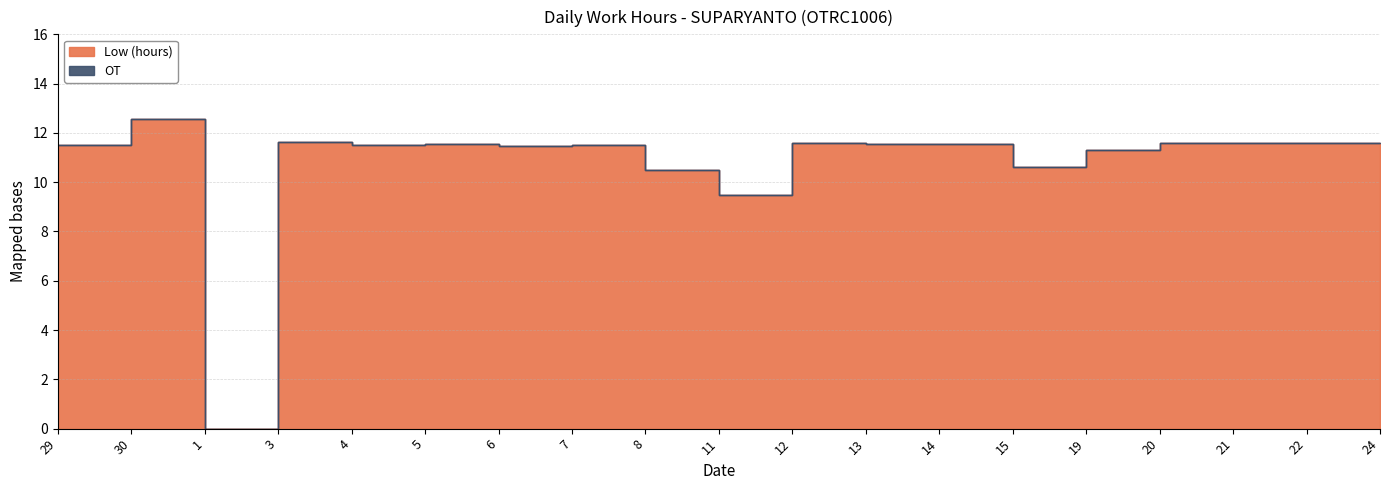

At which category does the data reach its first local peak?

30